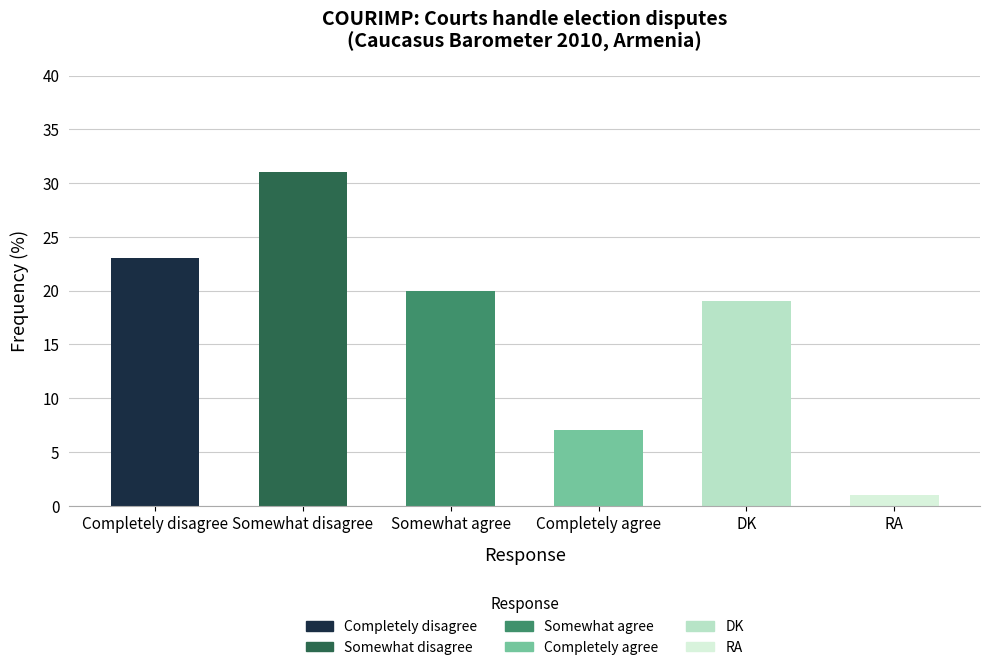

What is the maximum value shown in the chart?

31